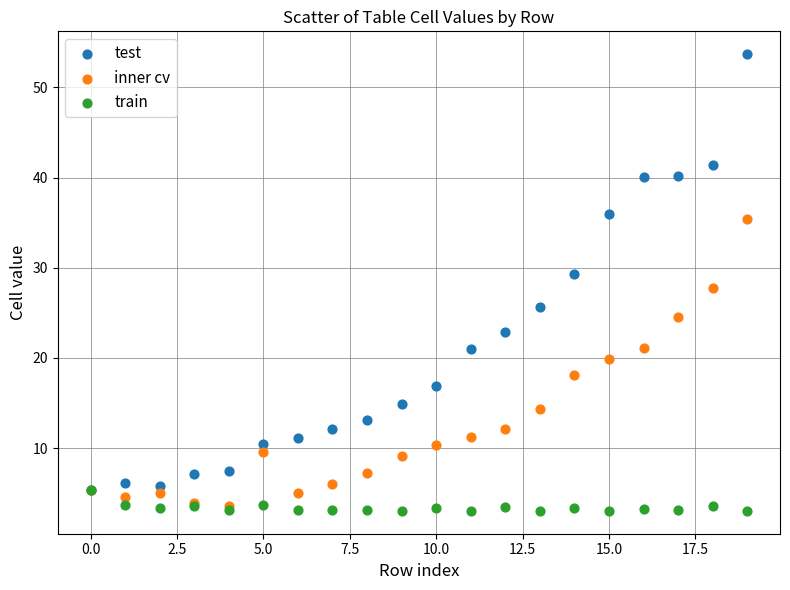

Which series reaches the minimum Y coordinate?

train